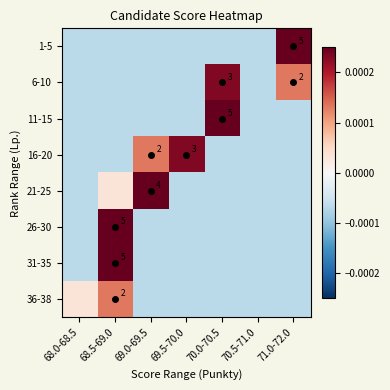

The 21-25 series shows 1.3 at 69.0-69.5. True or false?

False